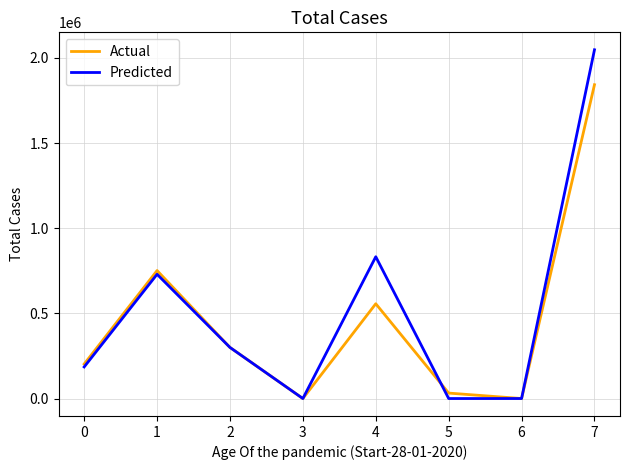

What is the average value of the Actual series?

460621.9